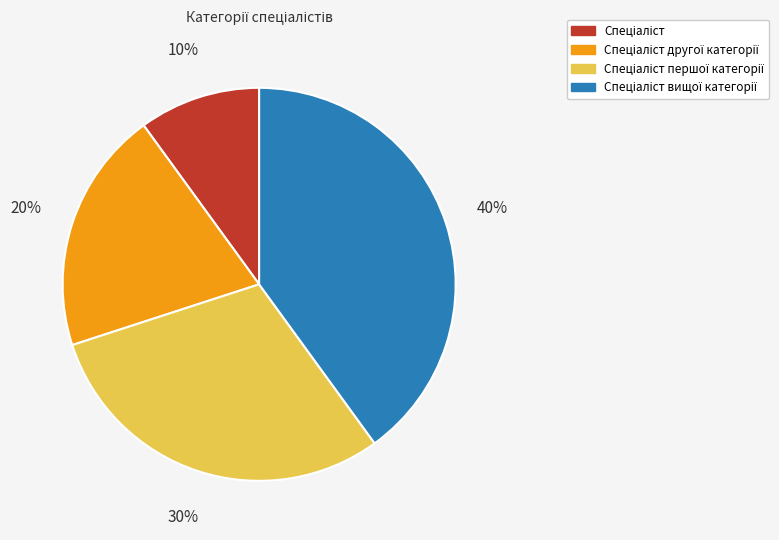

Is there any slice that represents more than half of the pie?

No